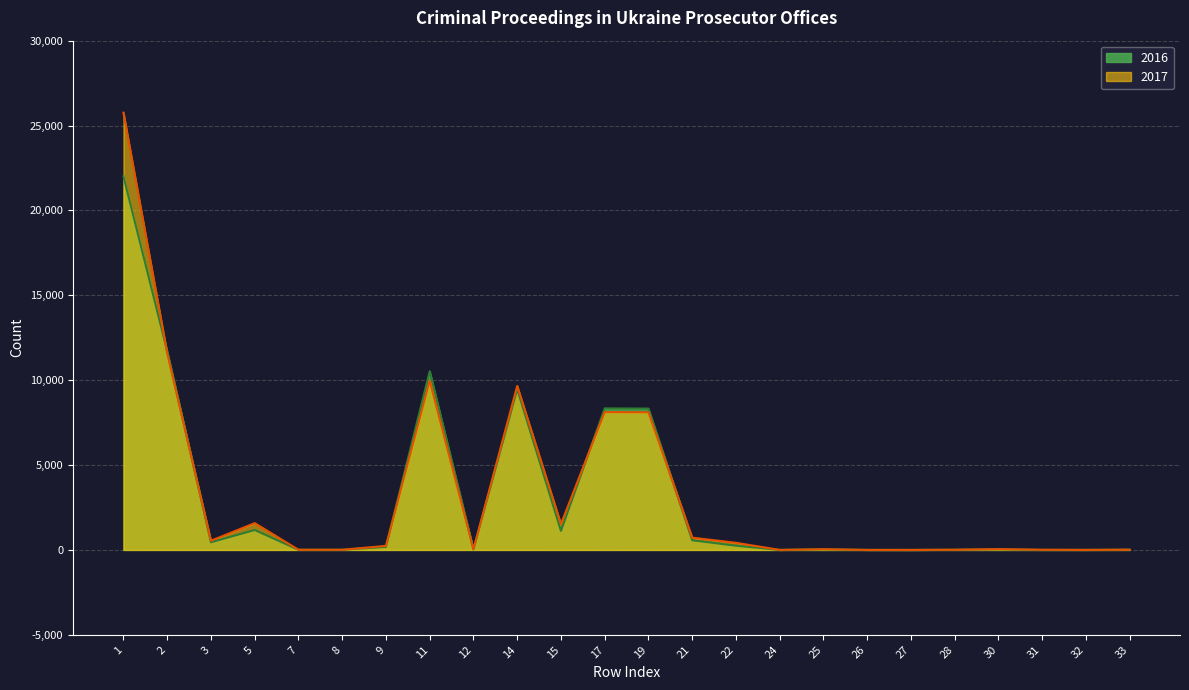

What is the difference between the second highest and minimum values in the 2016 series?

11707